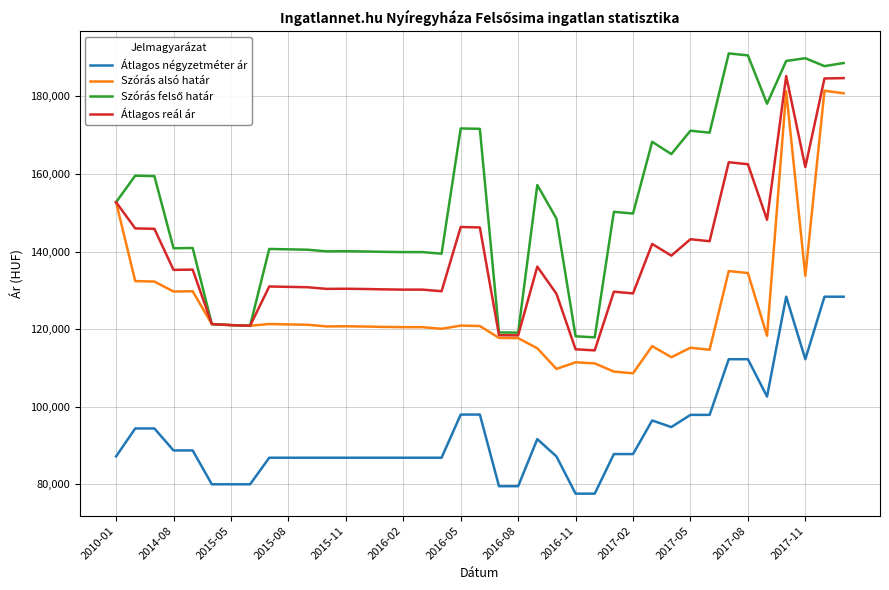

True or false: Átlagos reál ár and Átlagos négyzetméter ár intersect in this chart.

False